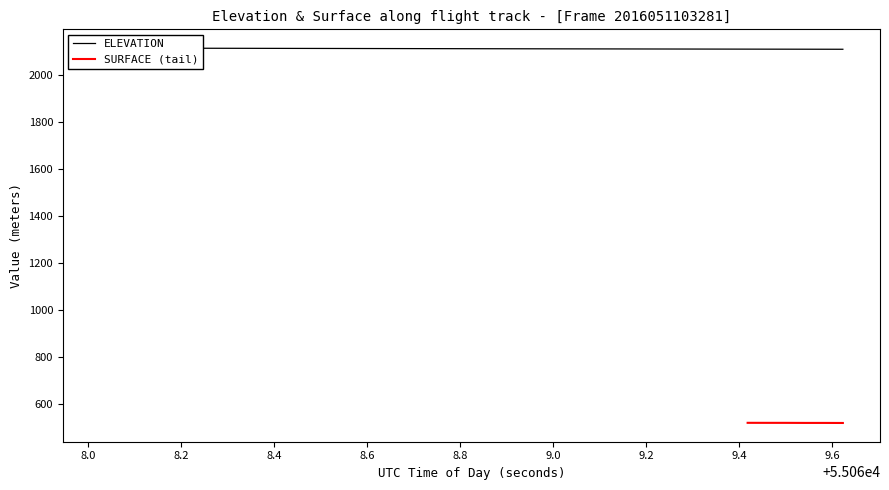

What is the lowest value of the SURFACE (tail) series?

518.6